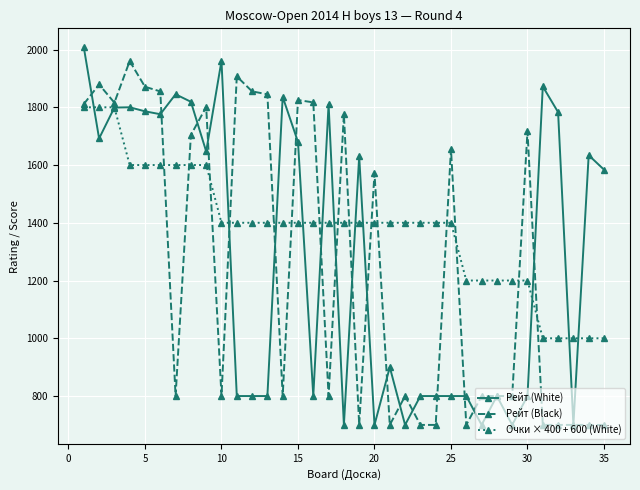

How many lines are shown in the chart?

3